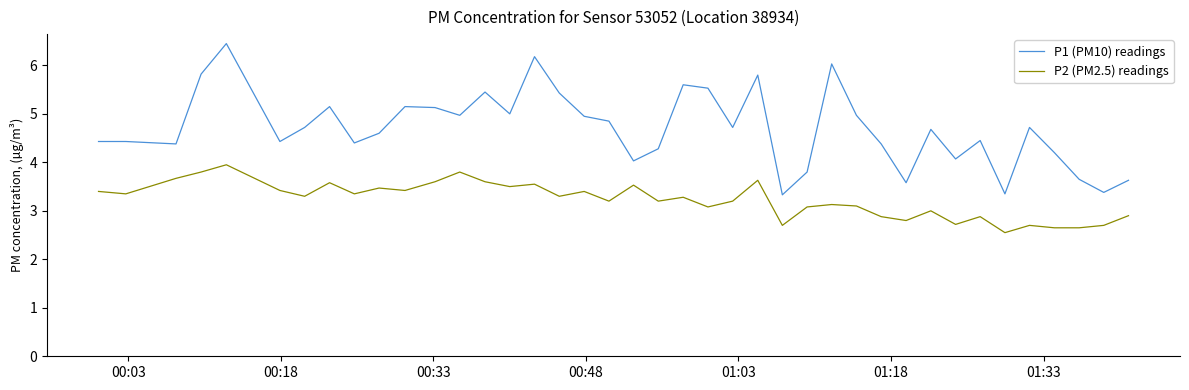

Is this an area chart (filled region under the line)?

No